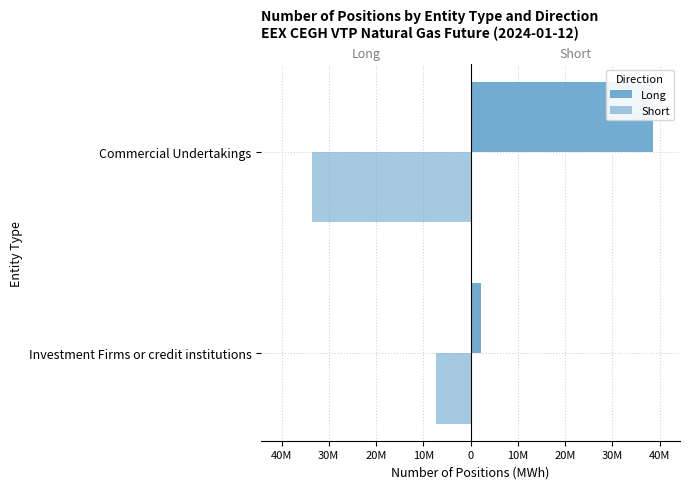

What is the difference between the maximum and minimum values in the Long series?

36390390